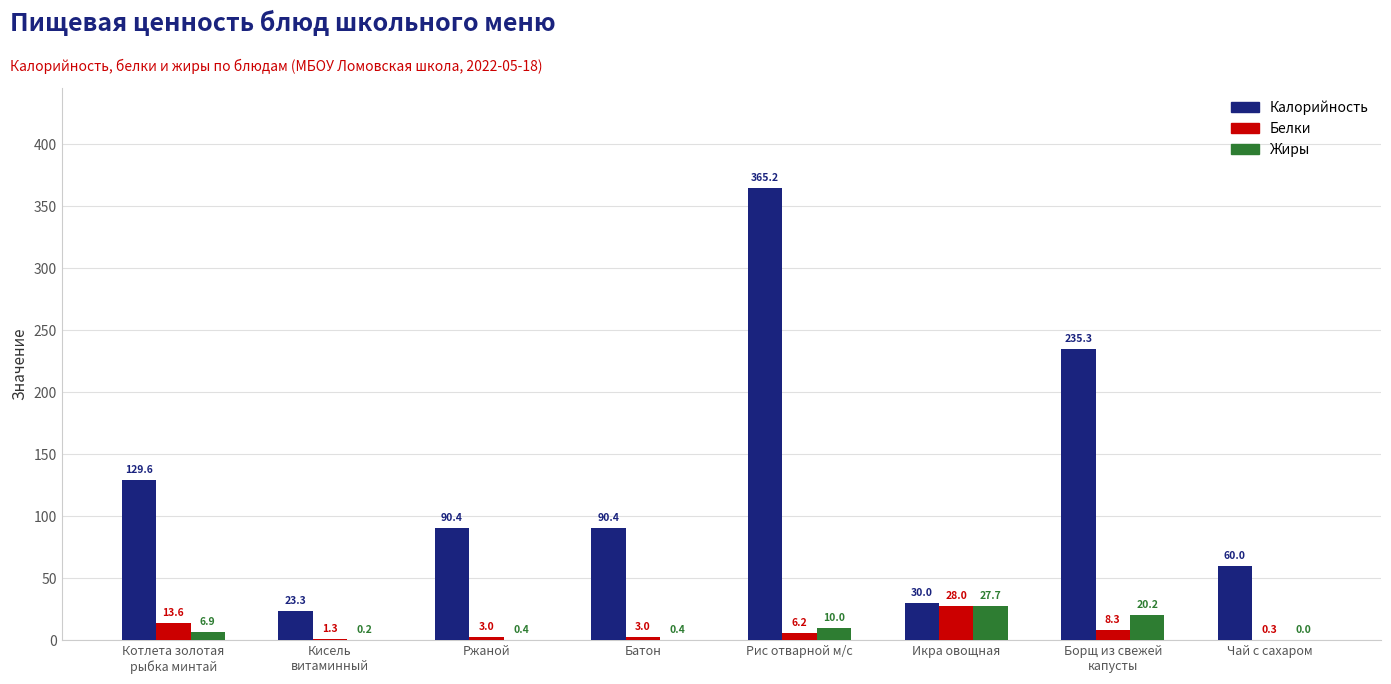

The Белки series shows 6.2 at Рис отварной м/с. True or false?

True